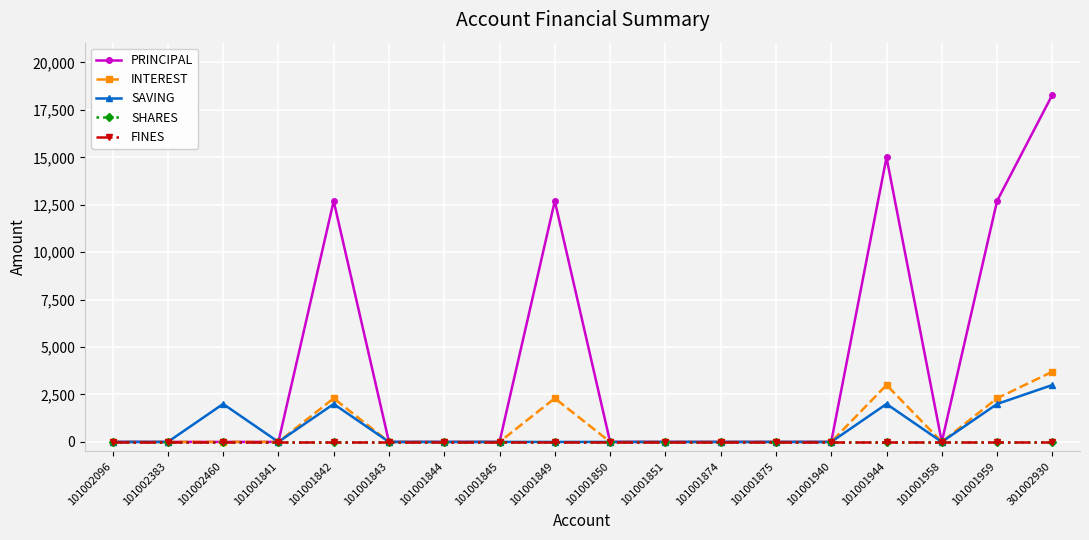

At which label is FINES closest to 0?

101002096